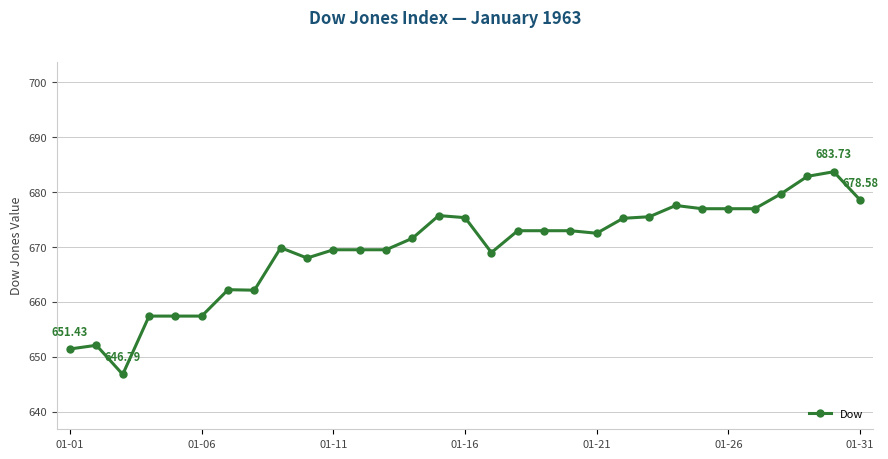

True or false: there are more than 2 points higher than both neighbors.

True